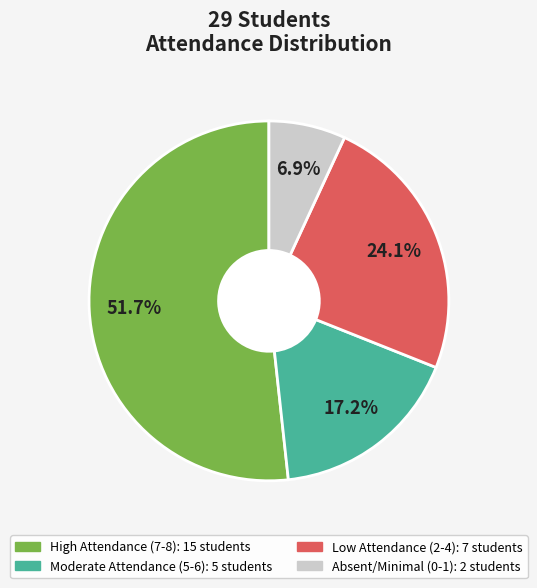

Count the number of slices in the pie.

4